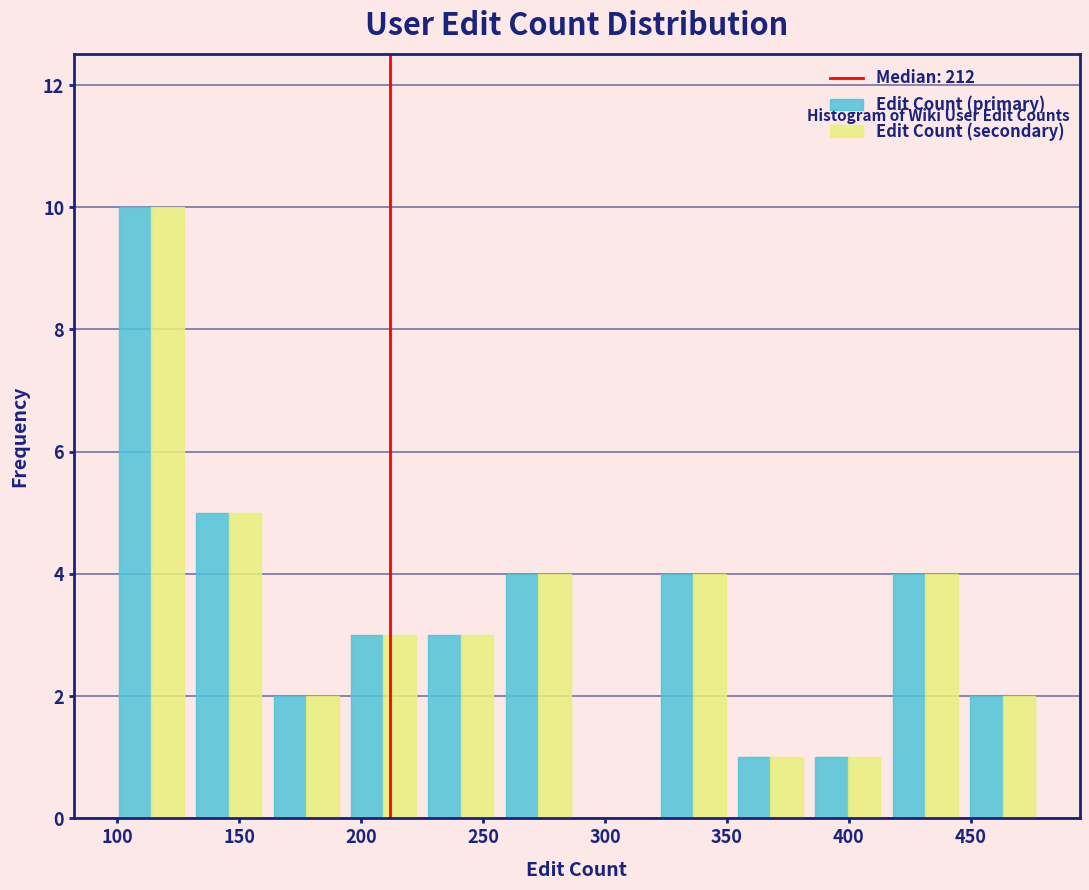

What is the height of the Edit Count (secondary) bar covering 445 to 480 on the x-axis? Neither the bar edges nor the heights are printed on the chart, so give them approximately, as read against the axes.

2